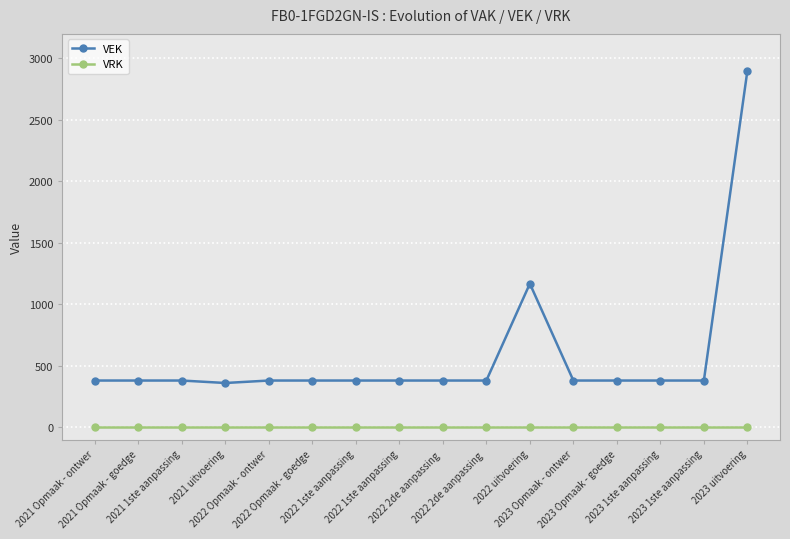

What are all the series names shown in the legend?

VEK, VRK